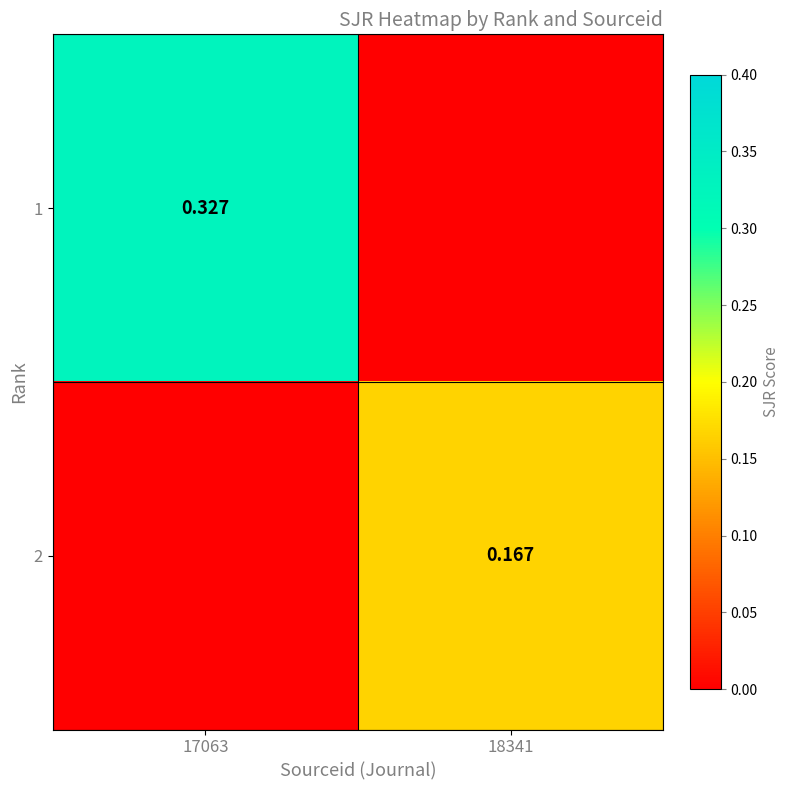

At which category is the sum across all series the highest?

17063